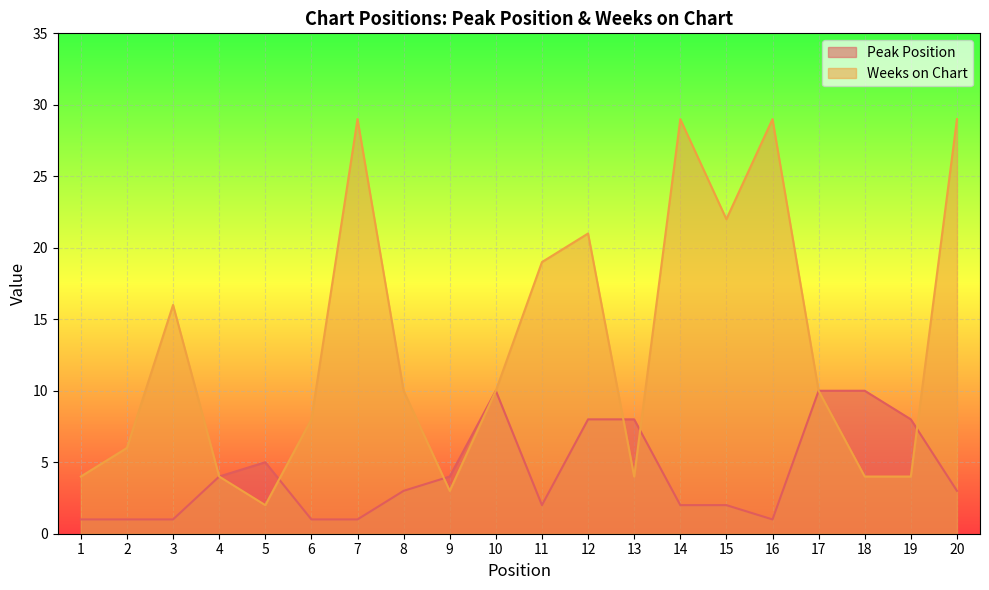

What is the difference between the highest and lowest values at 15?

20